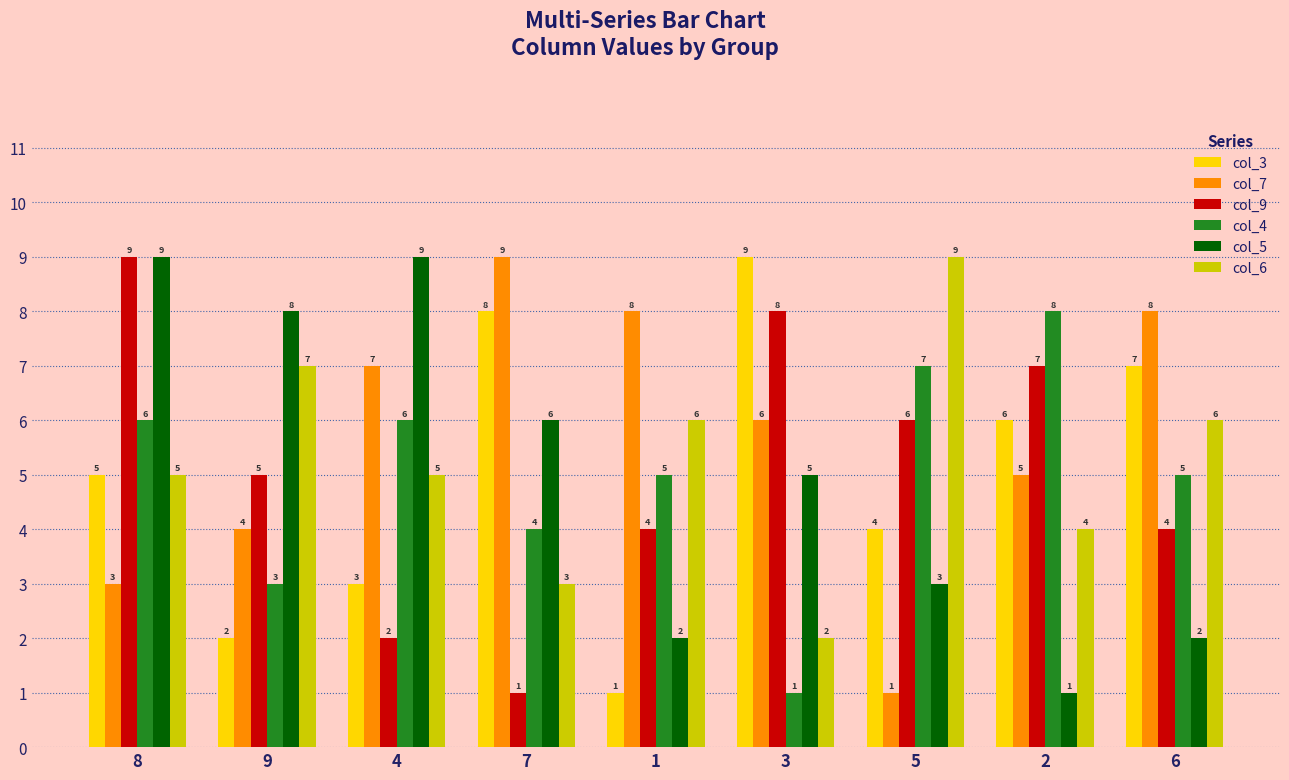

At which label is col_7 closest to 5?

2